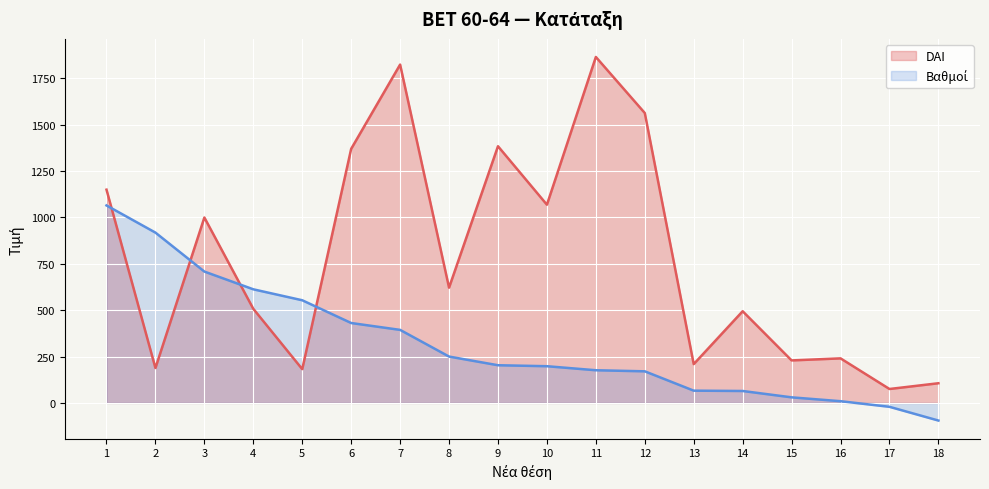

Count the number of categories in the chart.

18